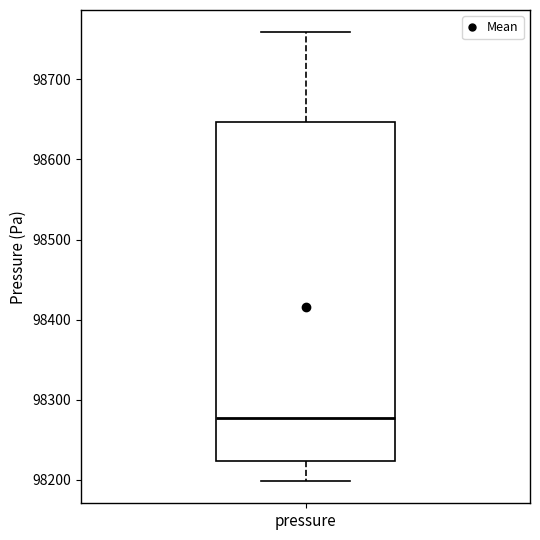

Read this box plot against the y-axis: the position of the median line, the range covered by the box, and the ends of both whiskers. The values are not printed on the chart, so give them approximately, as read against the axis.

median 98280, box 98220 to 98650, whiskers 98200 to 98760